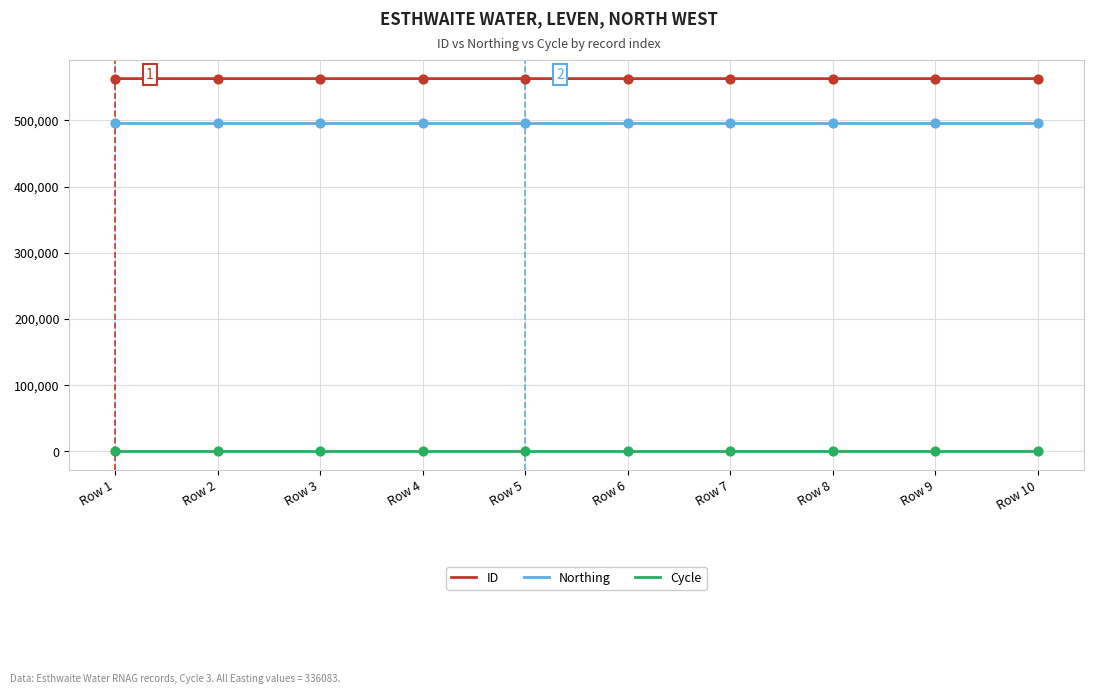

Which series has the largest total across all categories?

ID